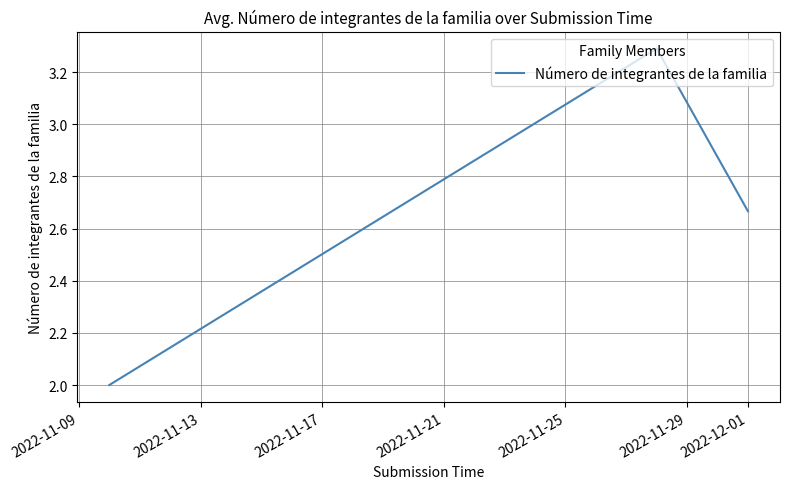

What is the minimum value shown in the chart?

2.0